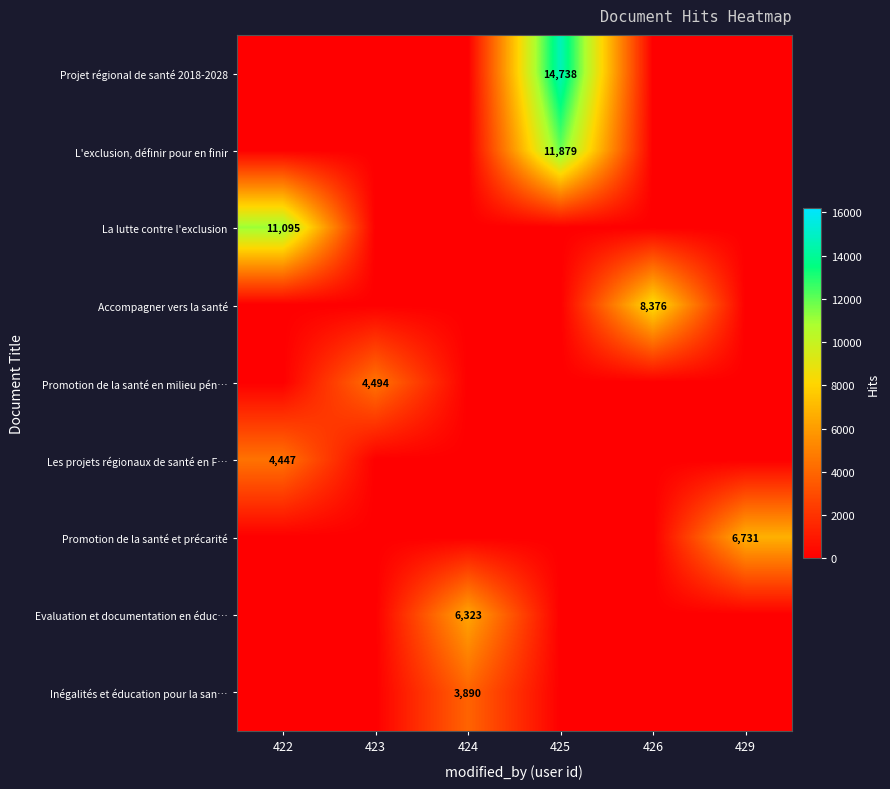

Is it true that Les projets régionaux de santé en F… equals 4447 at 422?

True